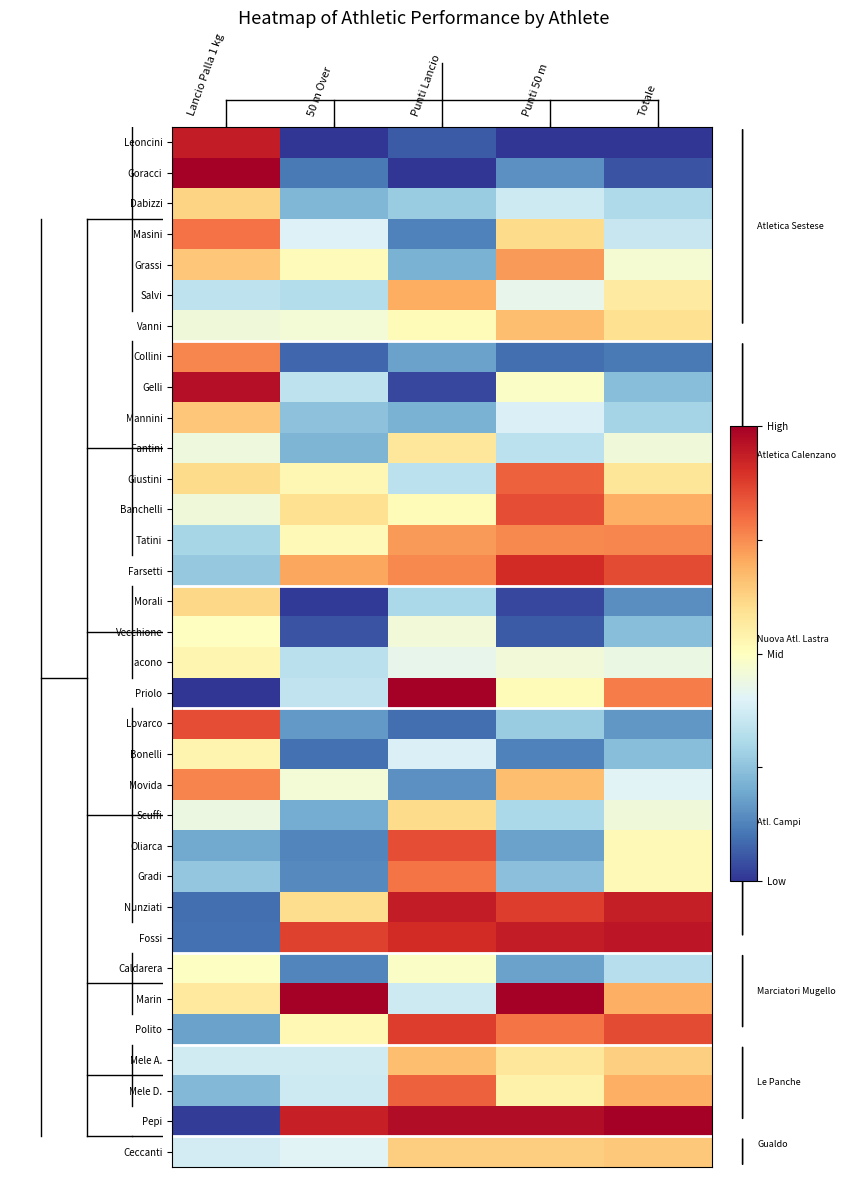

At how many categories does at least one series exceed 0?

5